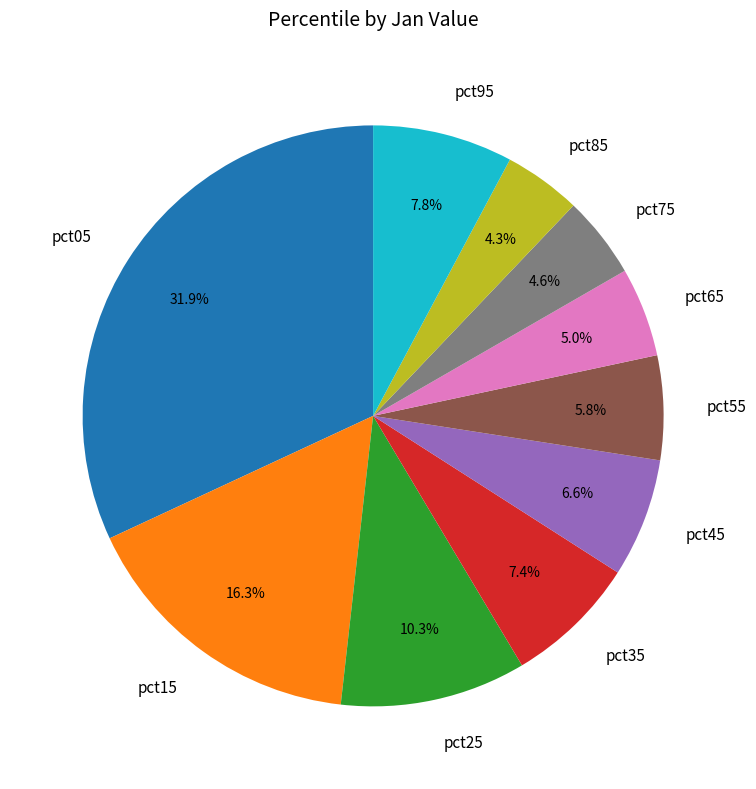

How much of the chart is everything except pct25?

89.7%